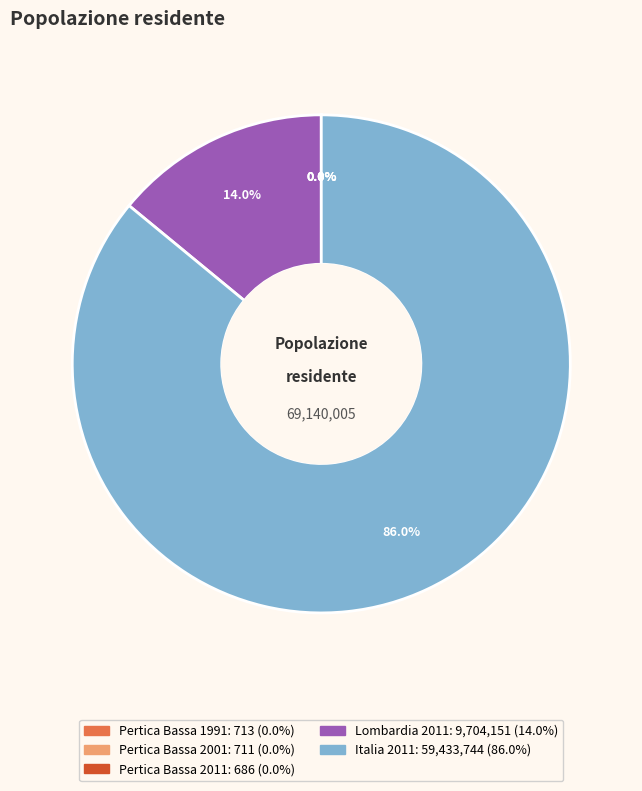

What is the total percentage of Italia 2011 and Lombardia 2011?

100.0%